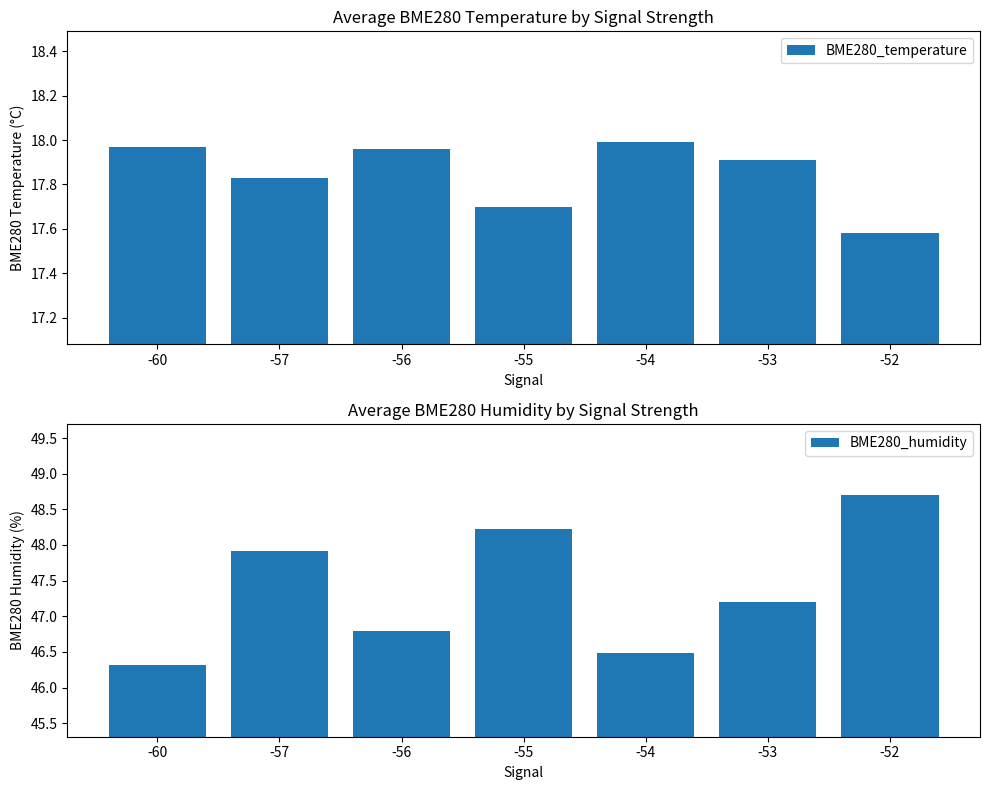

What is the spread (max minus min) of values at -55?

30.5